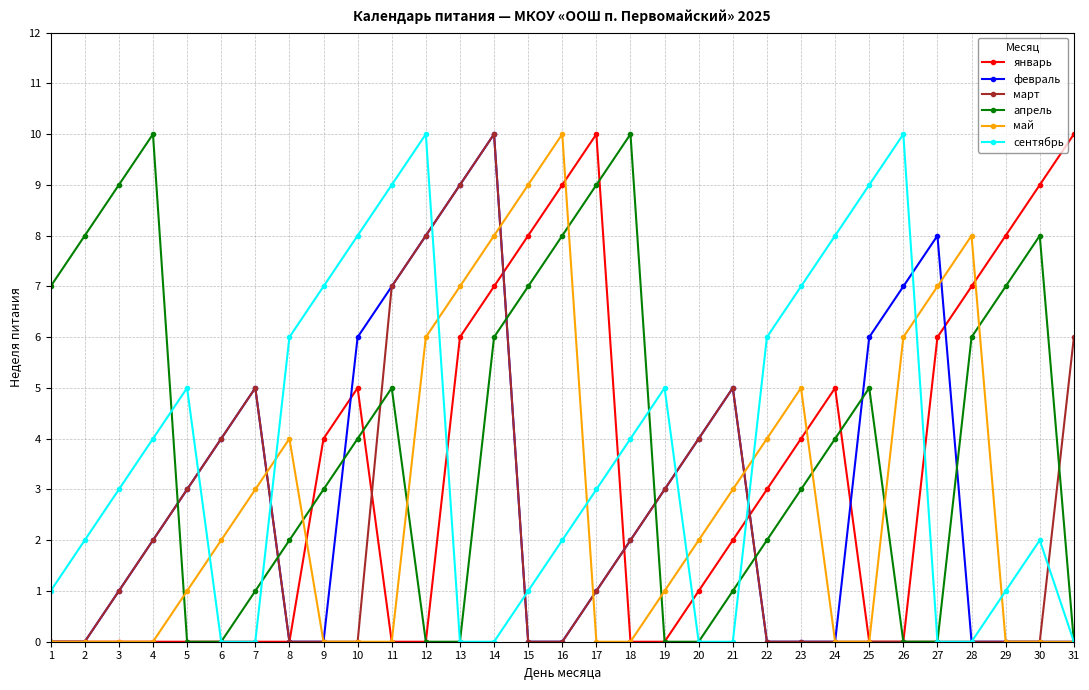

Count the май values in the range 0 to 6.

25